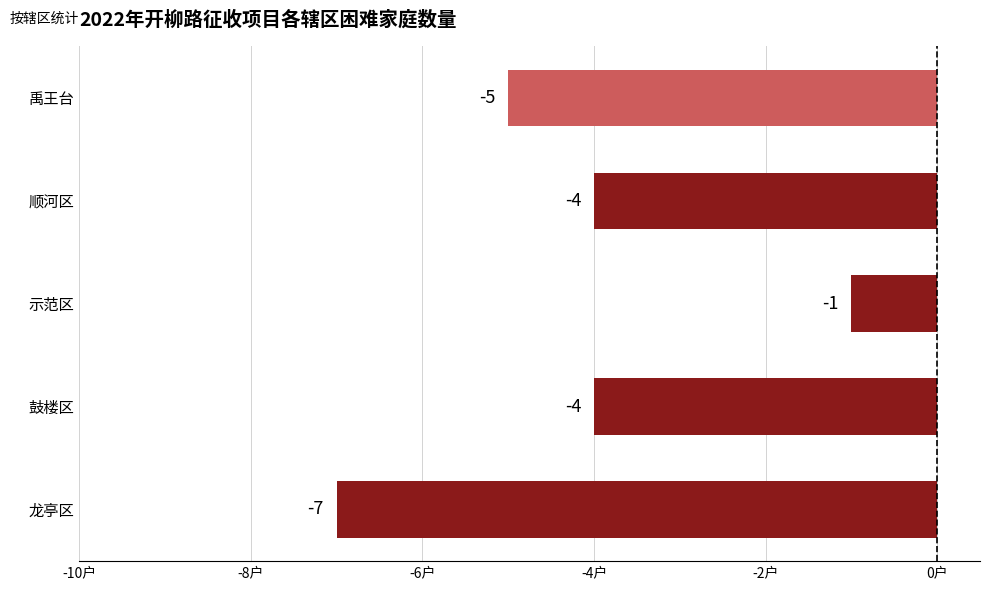

Reading bottom to top, extract all data points from this chart.

龙亭区=-7	鼓楼区=-4	示范区=-1	顺河区=-4	禹王台=-5